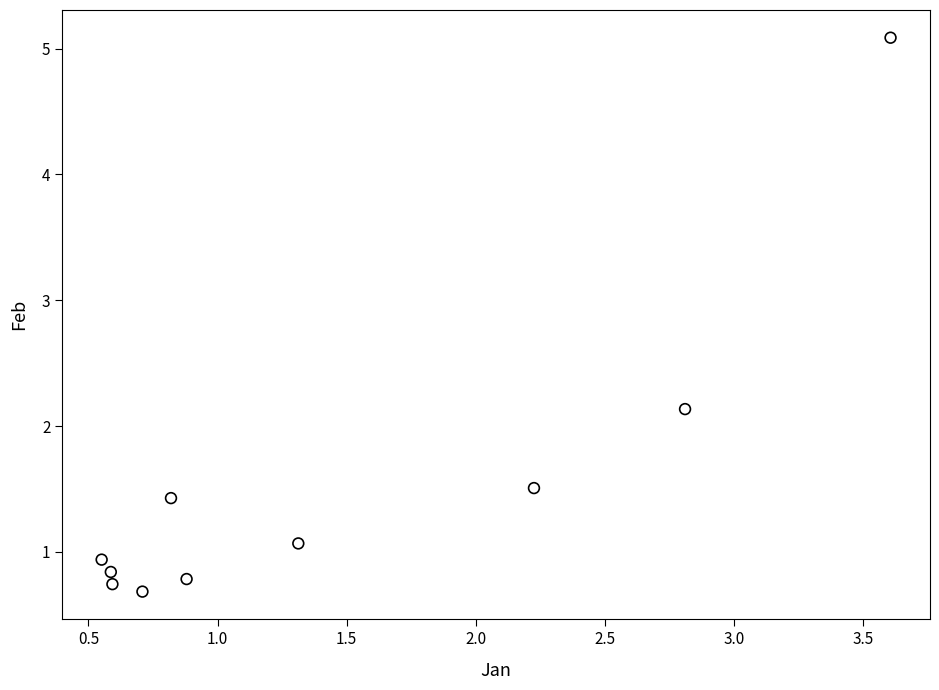

What is the range of X values (max minus min)?

3.1